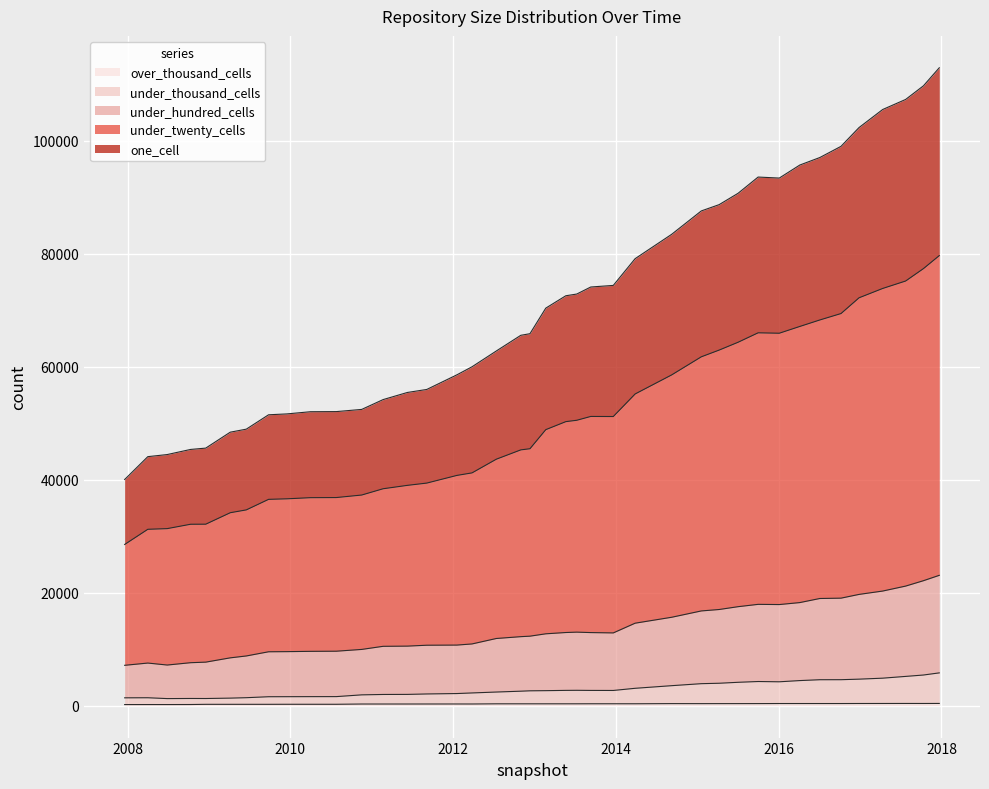

Count the number of categories in the chart.

40